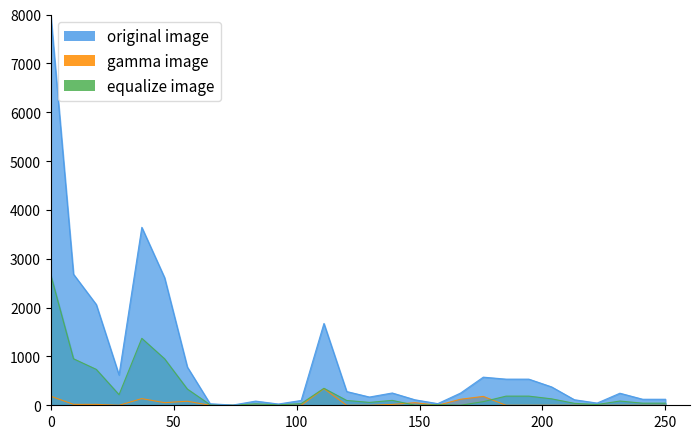

What is the maximum value for gamma image?

340.9